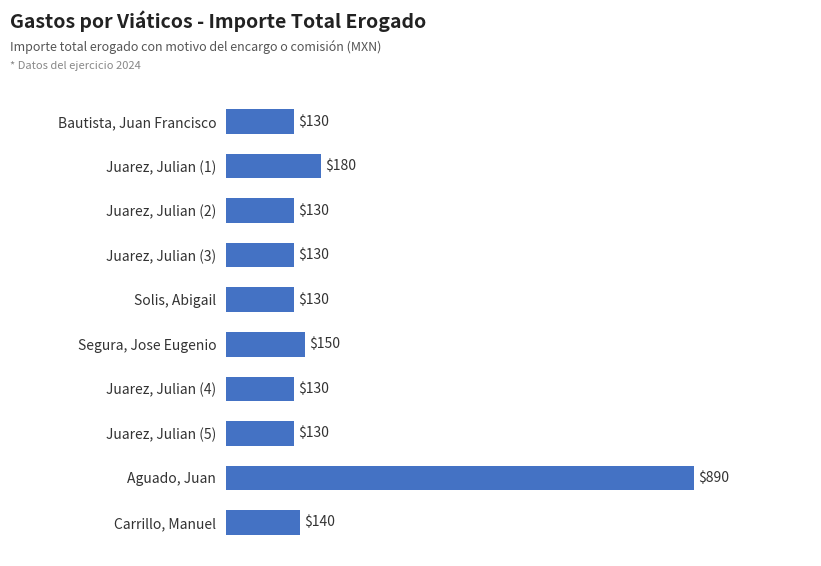

What is the value of the 1st bar from the top?

130